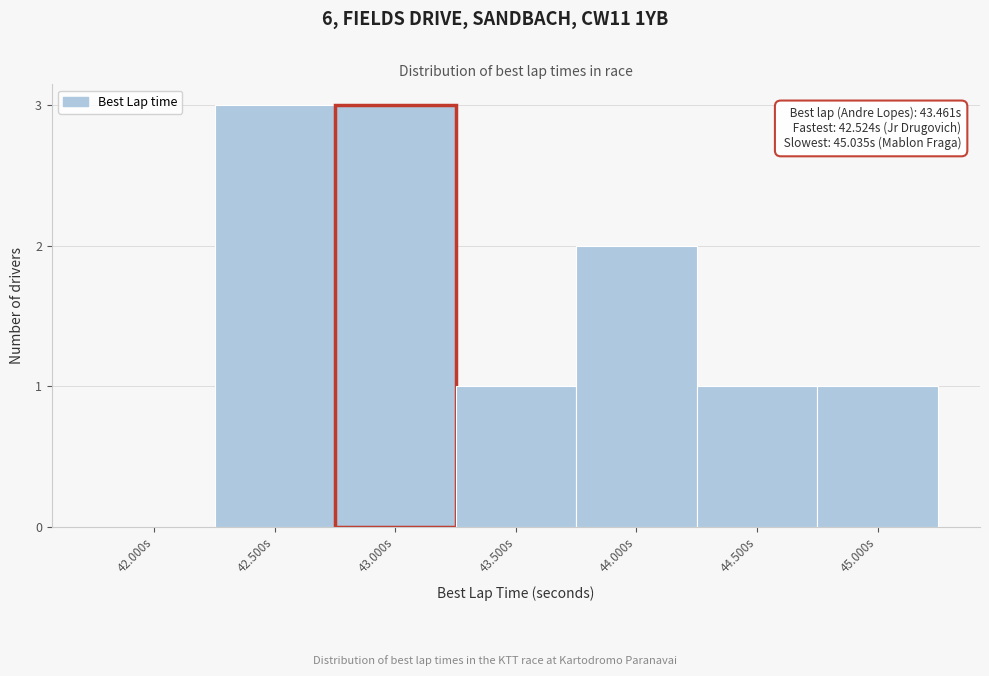

Reading left to right, extract all data points from this chart.

42.000s=0	42.500s=3	43.000s=3	43.500s=1	44.000s=2	44.500s=1	45.000s=1